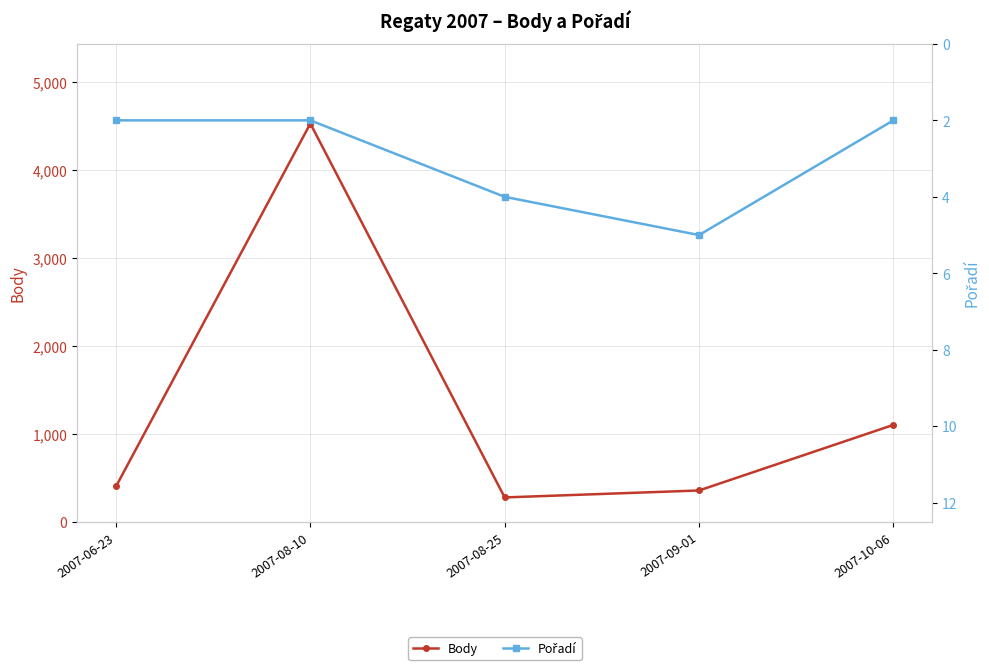

What are all the series names shown in the legend?

Body, Pořadí